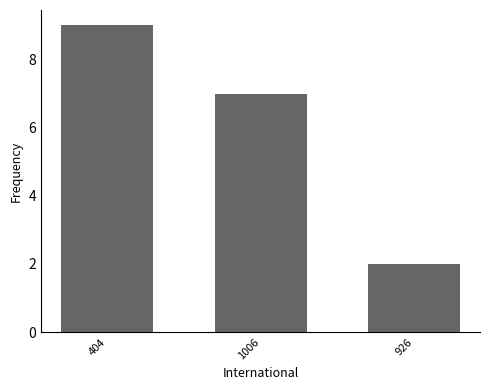

What is the approximate value at 926?

2